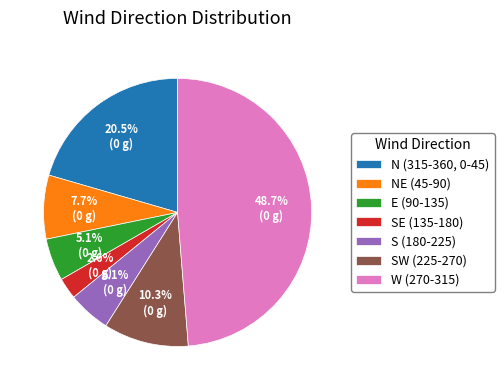

Which slice is the largest?

W (270-315)